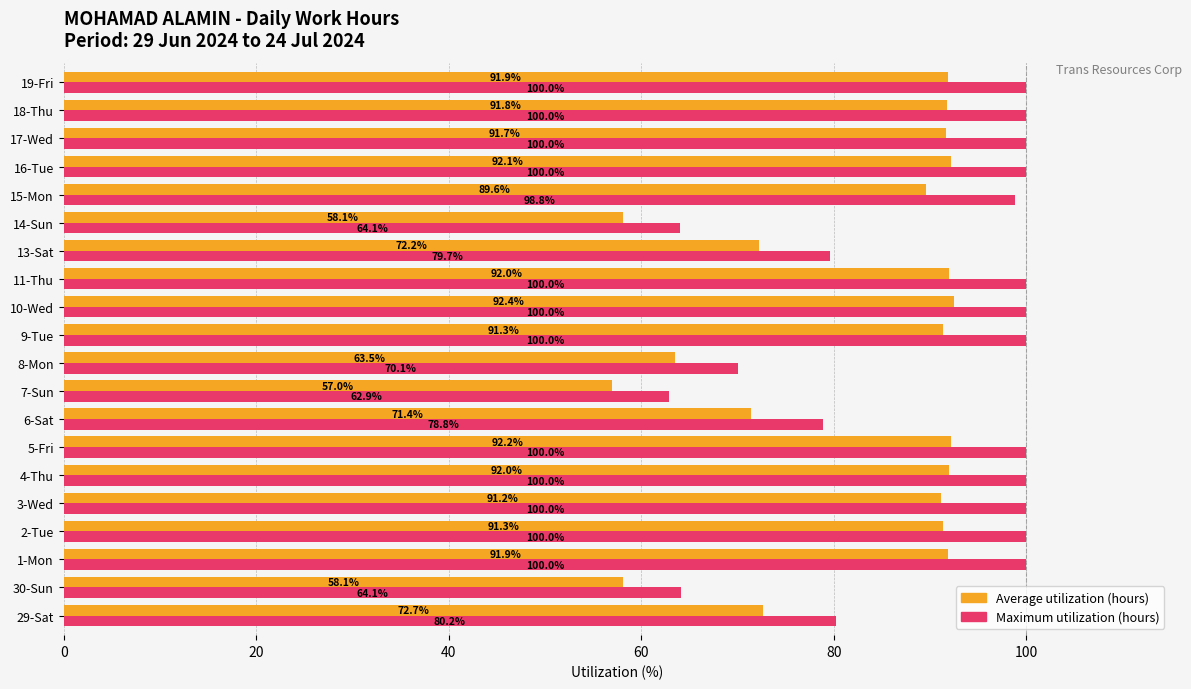

At which category is the sum across all series the highest?

10-Wed